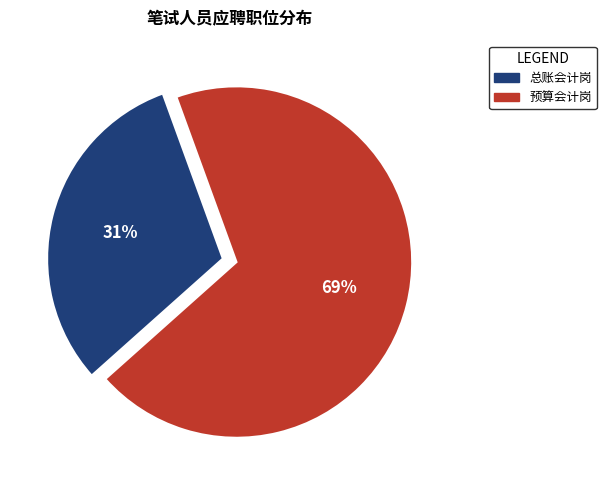

To the nearest percent, what is the average slice percentage?

50%